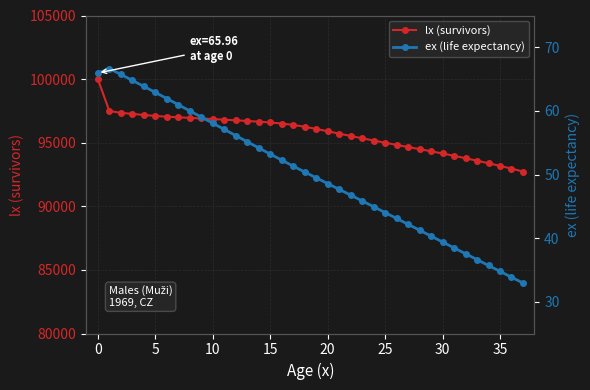

What is the minimum value shown in the chart?

32.9